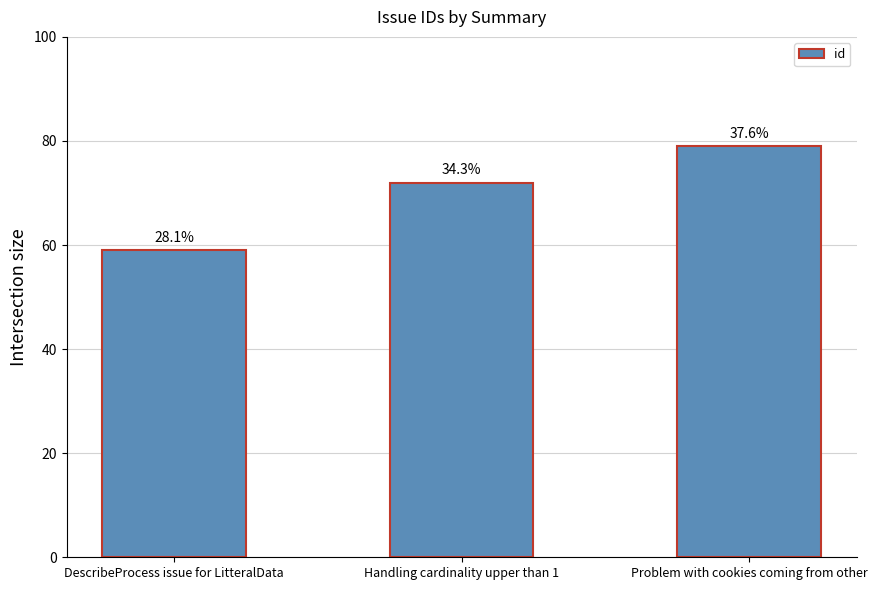

What is the smallest value displayed?

59